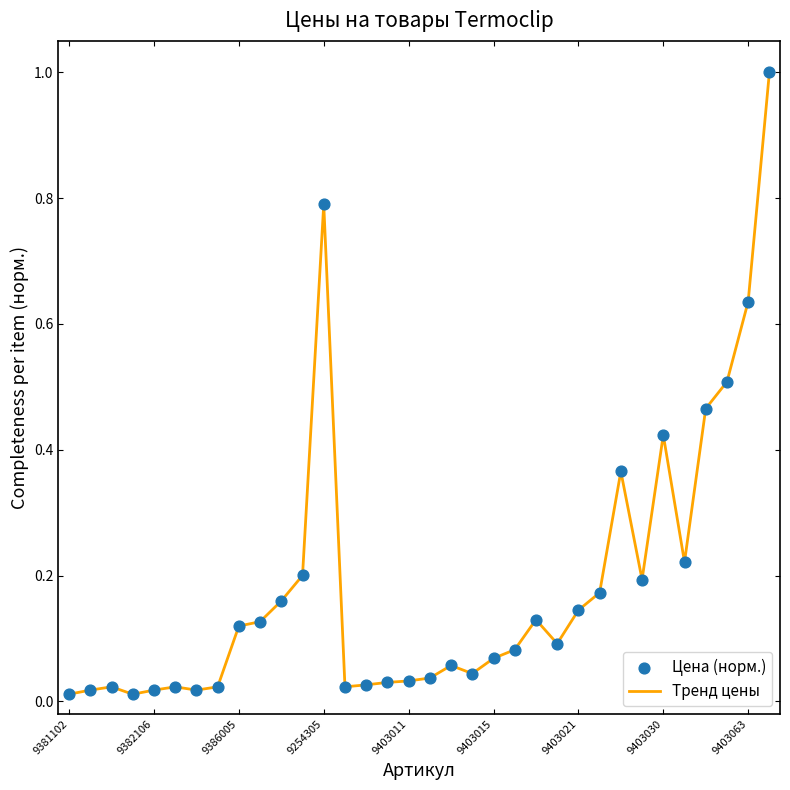

What is the maximum value shown in the chart?

1.0